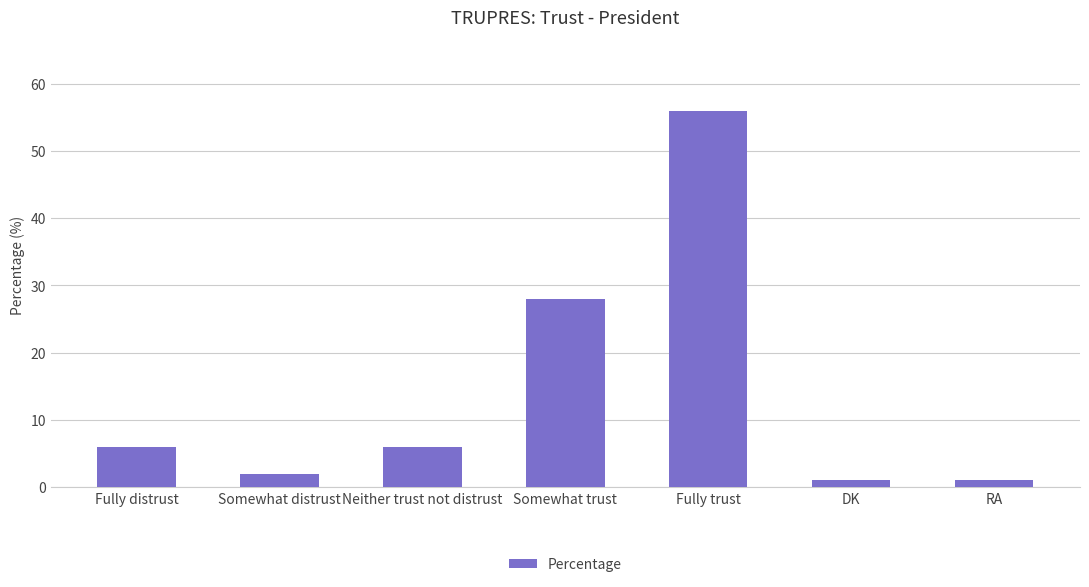

Reading left to right, transcribe all the data shown in this chart.

6	2	6	28	56	1	1